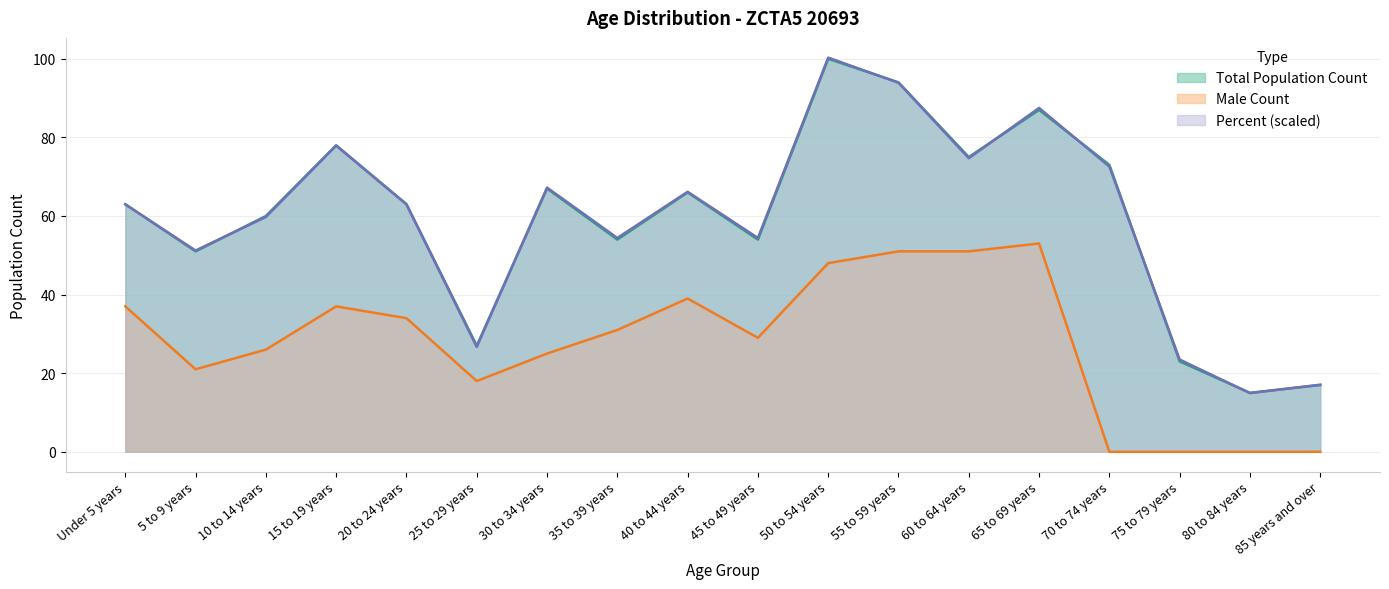

True or false: Total Percent has a value of 59.8 at 10 to 14 years.

True